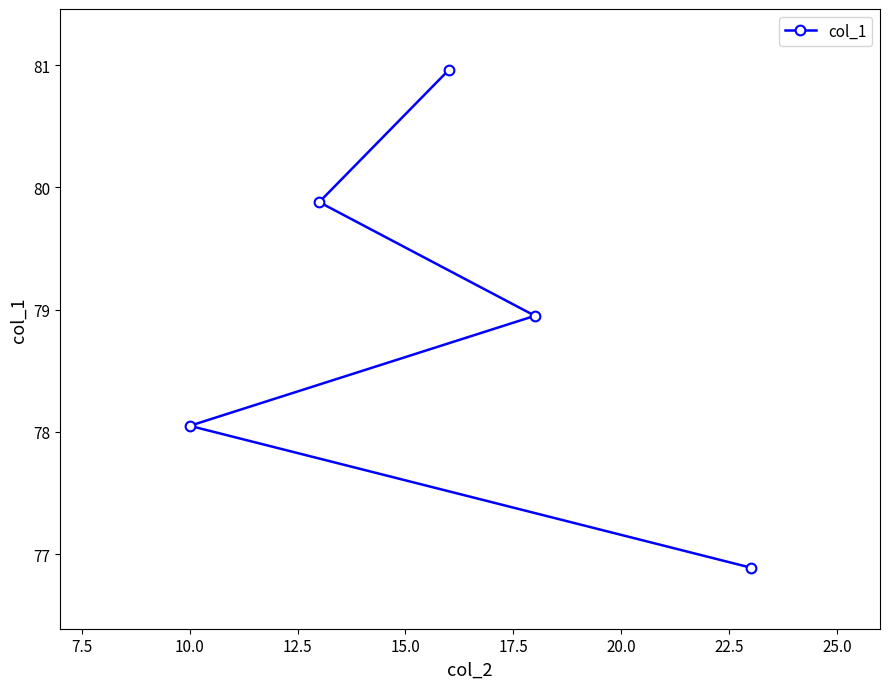

Count the number of categories in the chart.

5